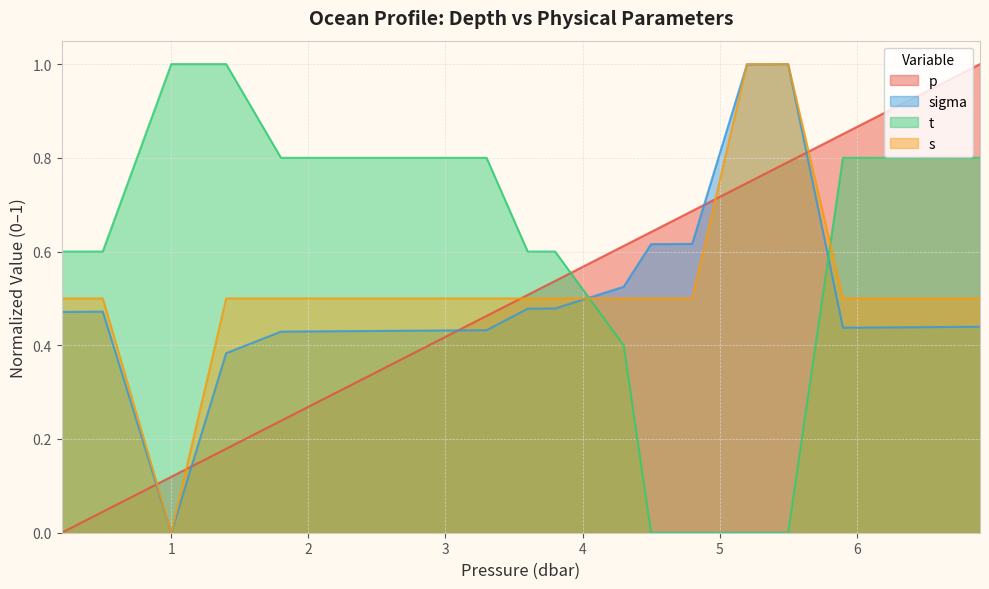

What is the maximum value shown in the chart?

1.0